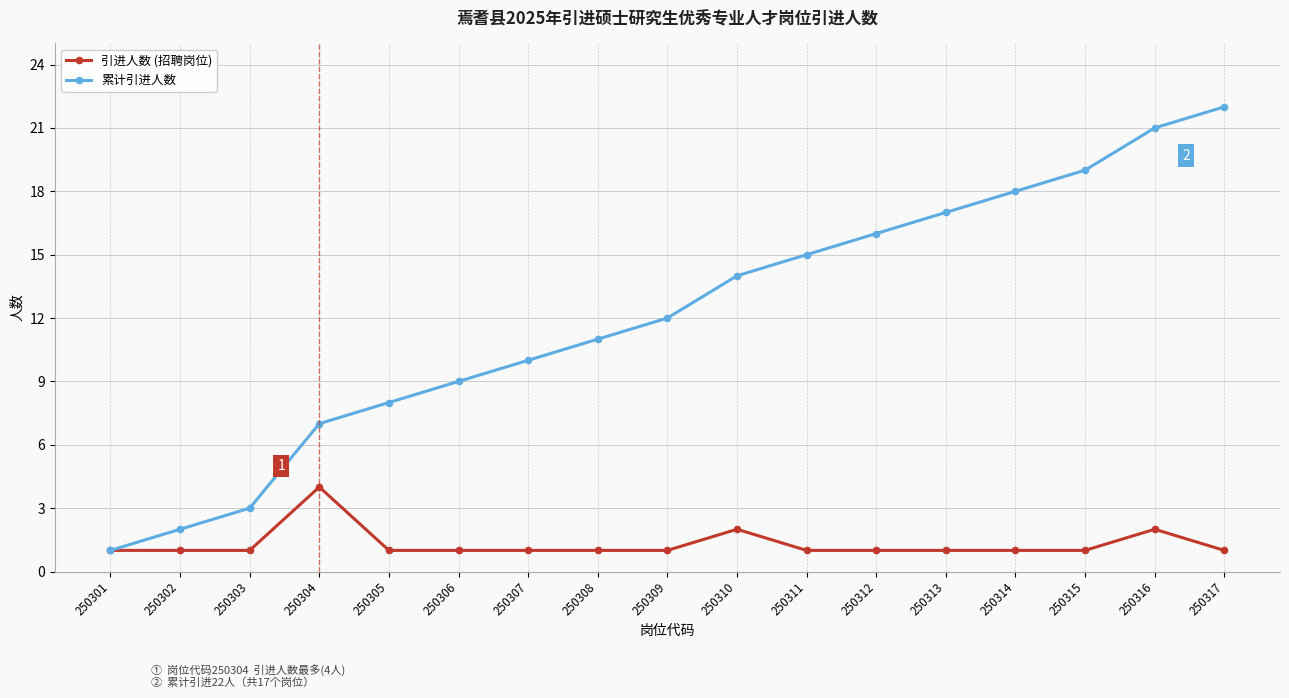

At 250312, list the series in order from smallest to largest.

引进人数 (招聘岗位), 累计引进人数